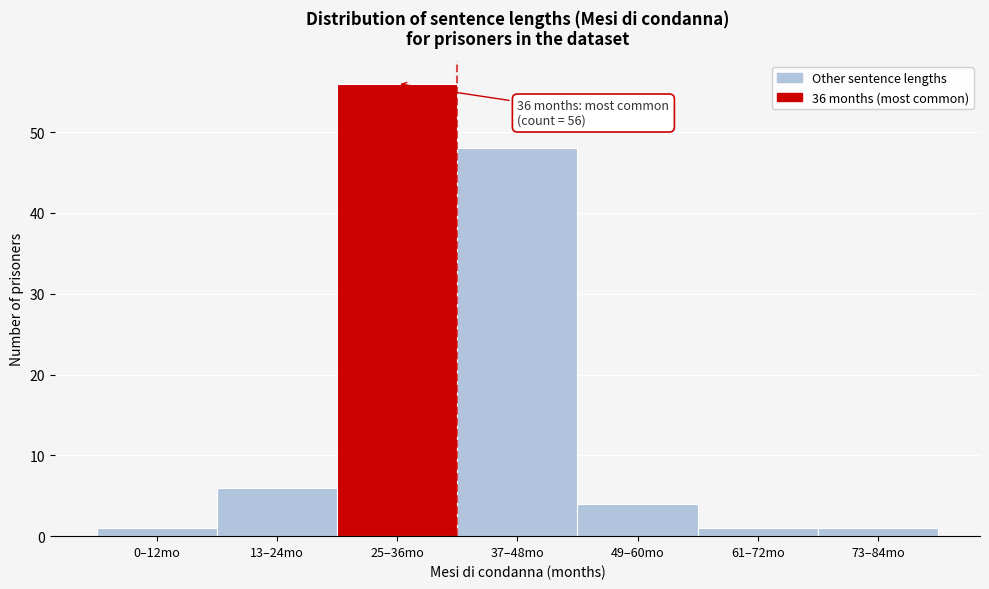

Reading left to right, what are all the values shown in this chart?

0–12mo=1	13–24mo=6	25–36mo=56	37–48mo=48	49–60mo=4	61–72mo=1	73–84mo=1